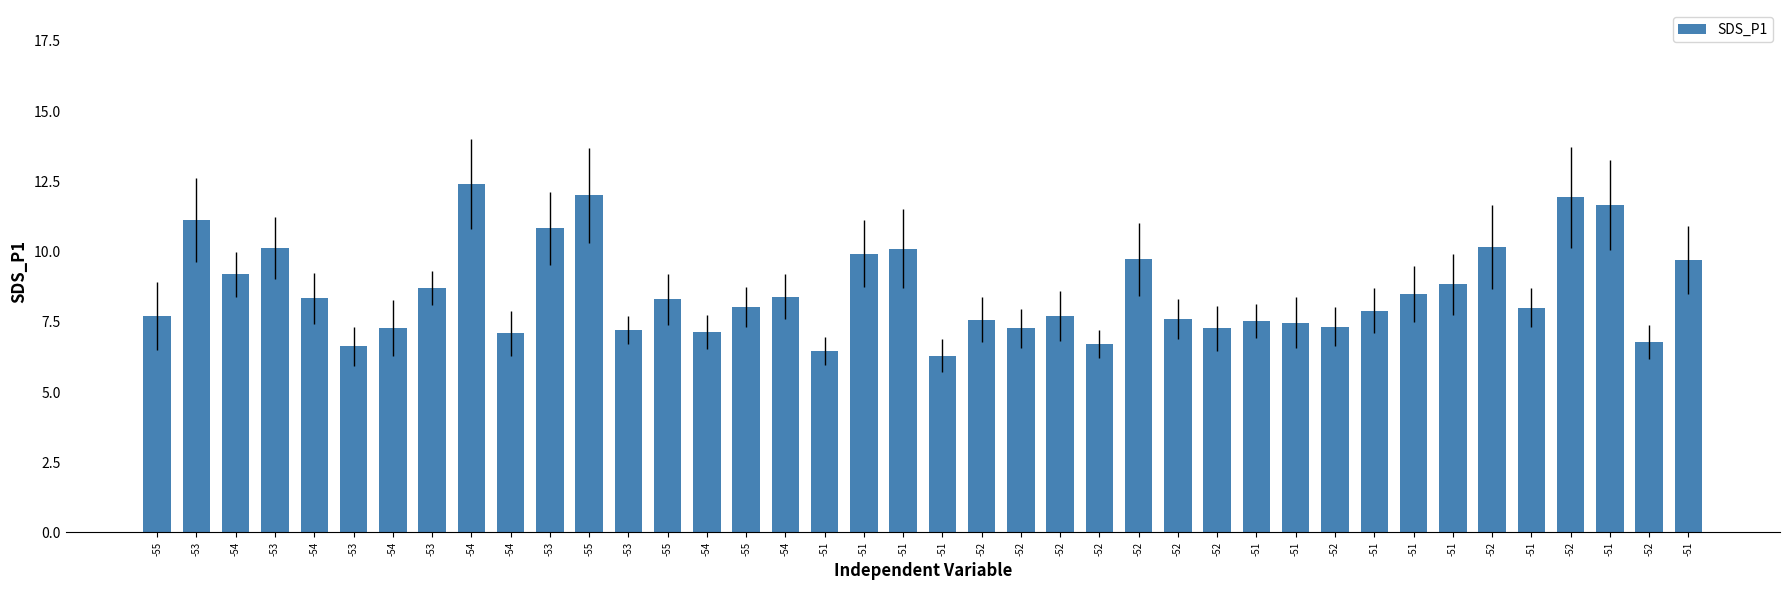

What is the sum of the values at -54 and -55?

21.2